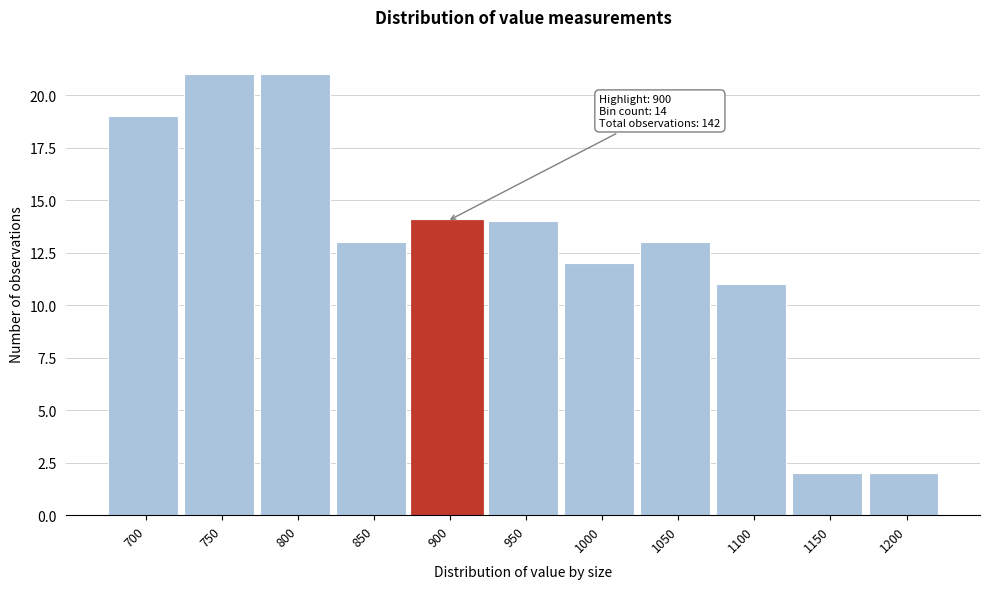

Reading left to right, transcribe all the data shown in this chart.

19	21	21	13	14	14	12	13	11	2	2